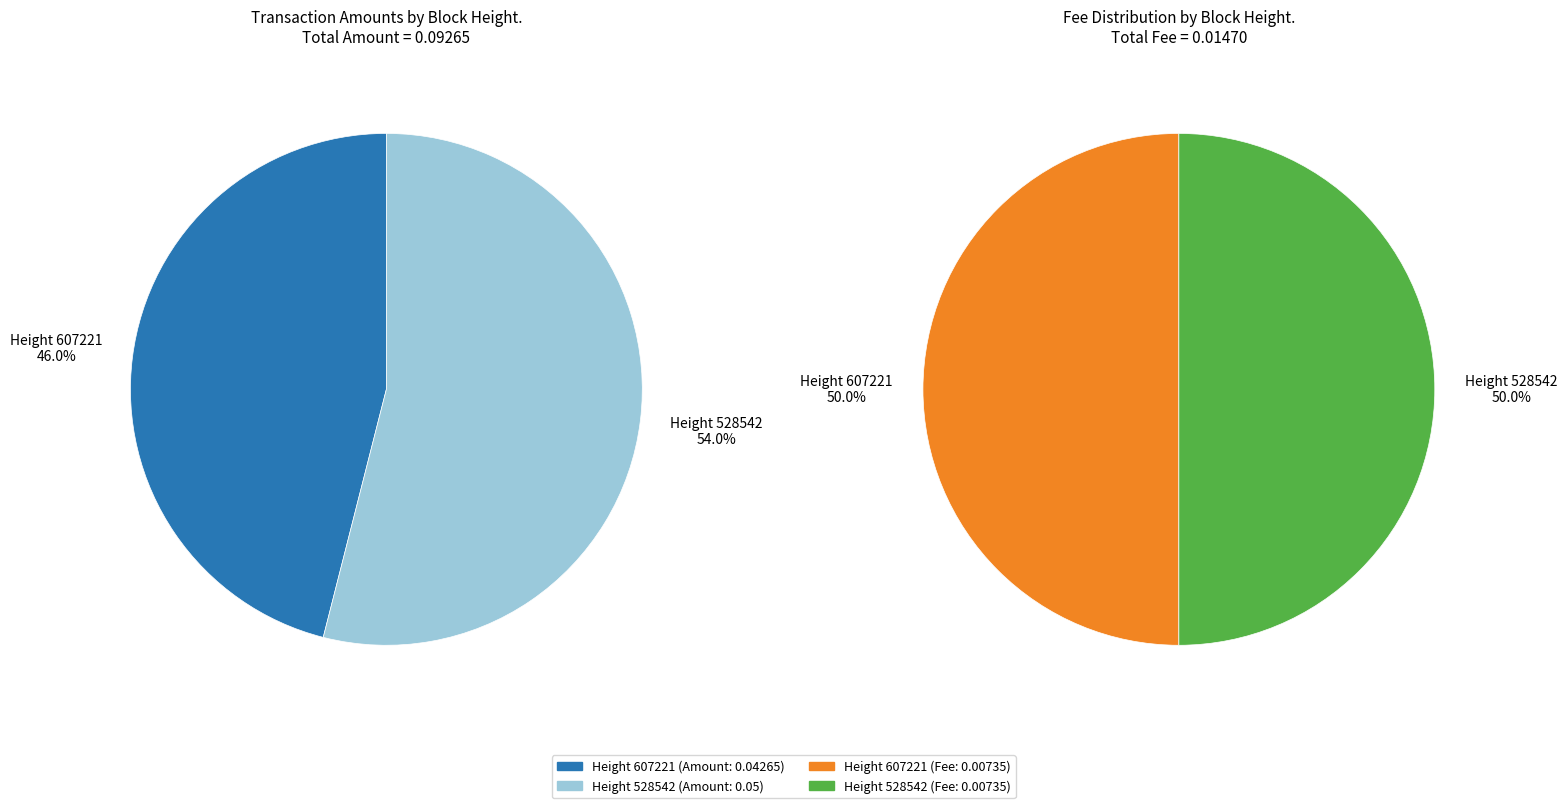

Which category has the smallest portion of the pie?

607221